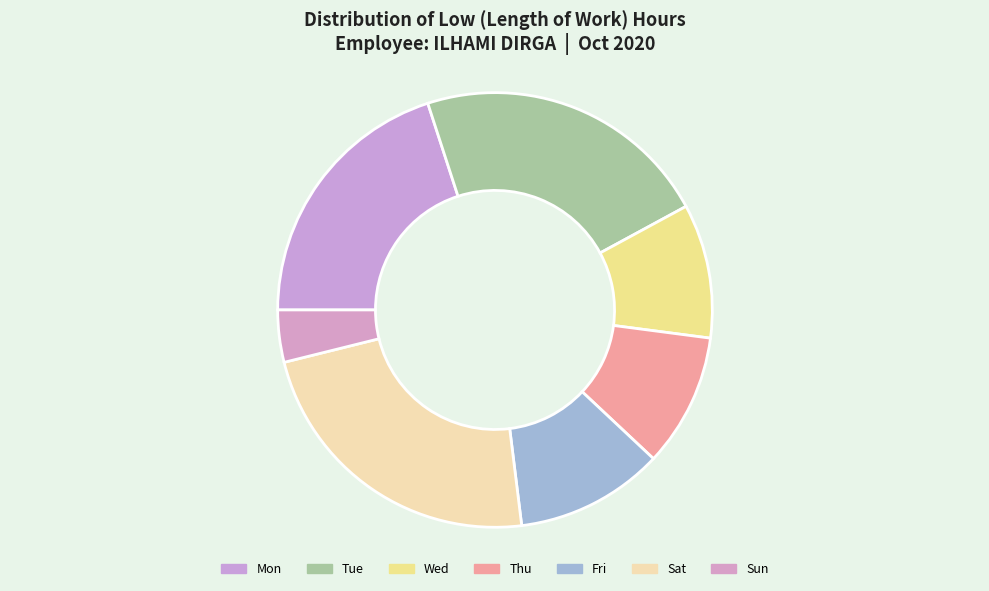

How many segments does this pie chart have?

7